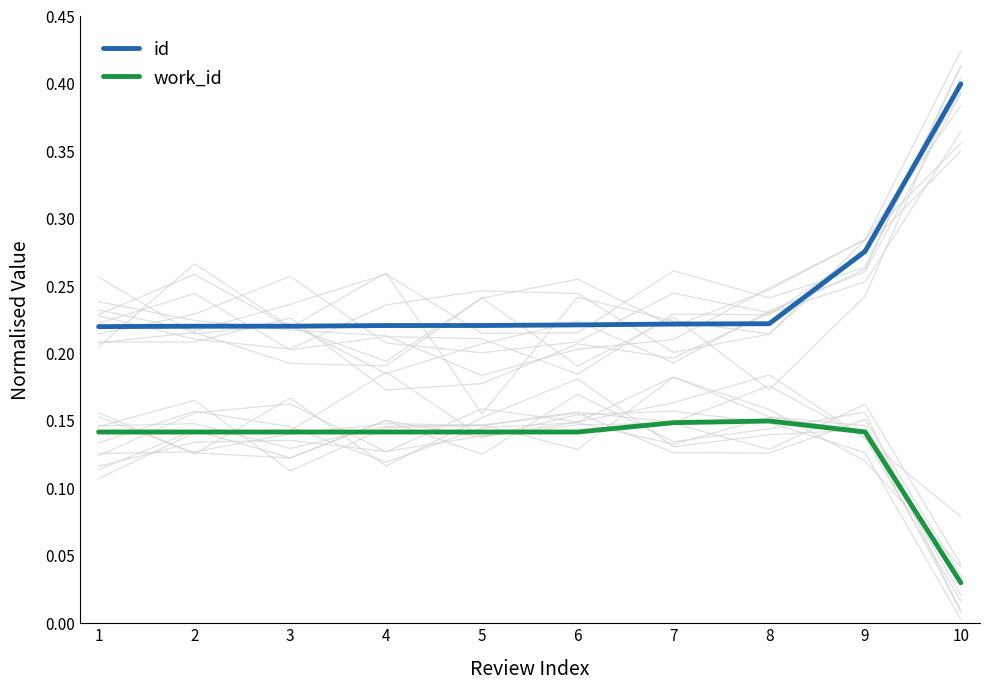

How many lines are shown in the chart?

2